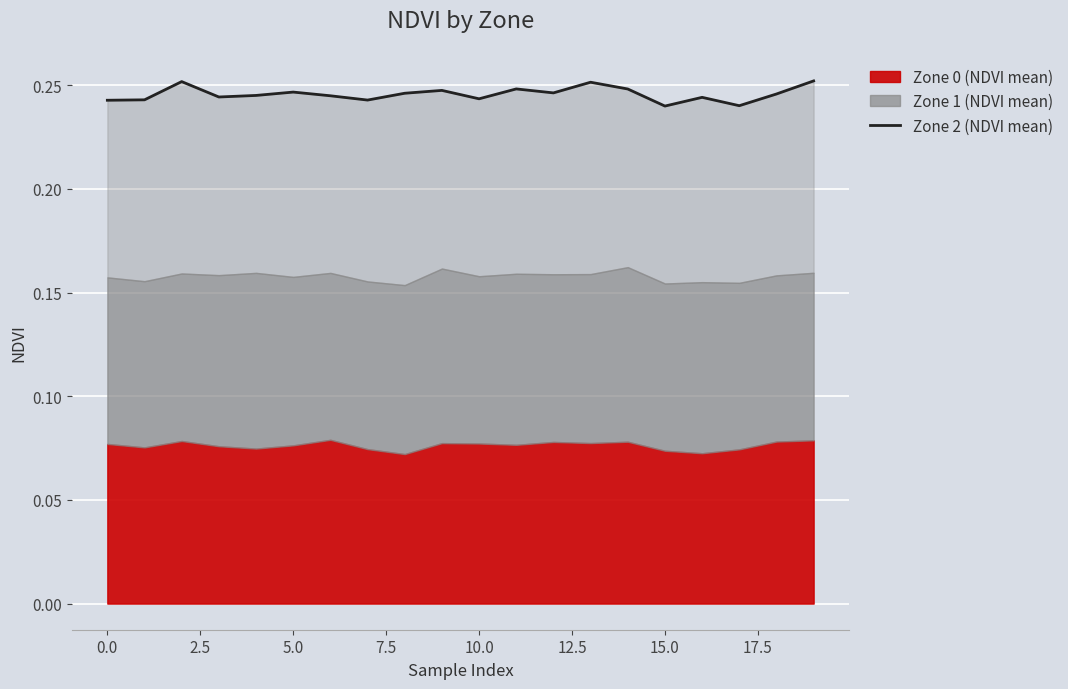

Read the value at 0.0.

0.2